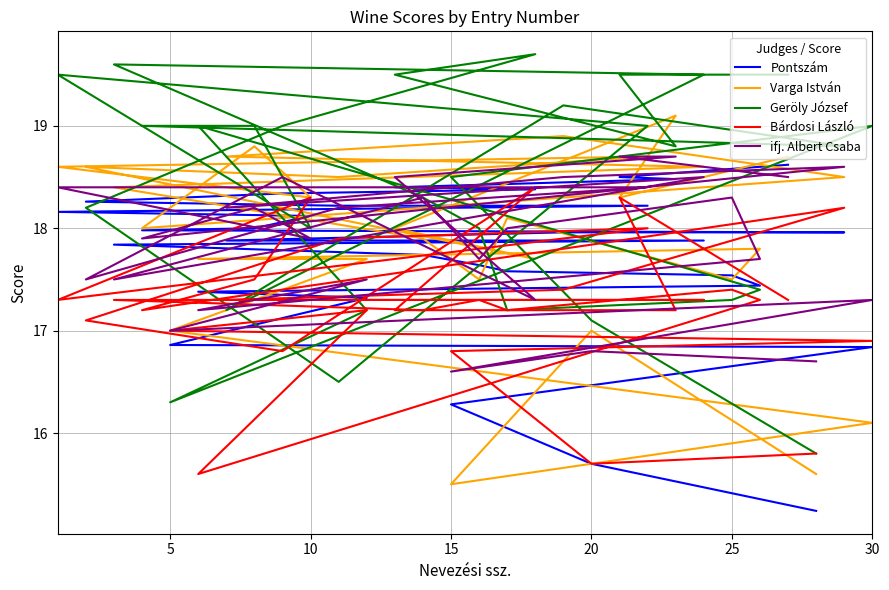

Reading left to right, what are all the values shown in this chart?

Pontszám: 18.6	18.5	18.5	18.4	18.4	18.3	18.3	18.2	18.2	18.2	18.1	18.0	18.0	18.0	18.0	17.9	17.9	17.8	17.7	17.6	17.6	17.5	17.4	17.4	17.3	16.9	16.8	16.3	15.7	15.2
Varga István: 18.7	18.3	19.1	18.0	17.7	18.2	18.6	18.5	18.7	18.6	18.3	18.8	18.0	18.5	18.9	18.7	18.6	18.4	17.9	17.5	18.1	17.5	17.8	17.7	17.7	17.0	16.1	15.5	17.0	15.6
Geröly József: 19.5	19.5	18.8	19.5	19.7	19.0	18.2	16.5	19.0	19.5	18.0	19.0	19.0	18.8	19.2	17.2	19.5	19.6	18.3	18.0	17.2	17.3	17.4	19.0	17.2	16.3	19.0	18.5	17.1	15.8
Bárdosi László: 17.3	18.3	17.2	17.2	18.4	16.8	17.1	17.9	18.0	17.3	18.3	17.5	17.2	18.2	17.4	17.3	17.3	17.3	17.2	17.3	17.2	17.4	17.3	15.6	17.2	17.0	16.9	16.8	15.7	15.8
ifj. Albert Csaba: 18.5	18.7	18.7	18.5	17.3	18.5	17.5	18.2	18.4	18.4	17.9	18.2	17.9	18.6	18.5	18.2	18.5	17.5	18.3	17.7	18.0	18.3	17.7	17.2	17.5	17.0	17.3	16.6	16.8	16.7